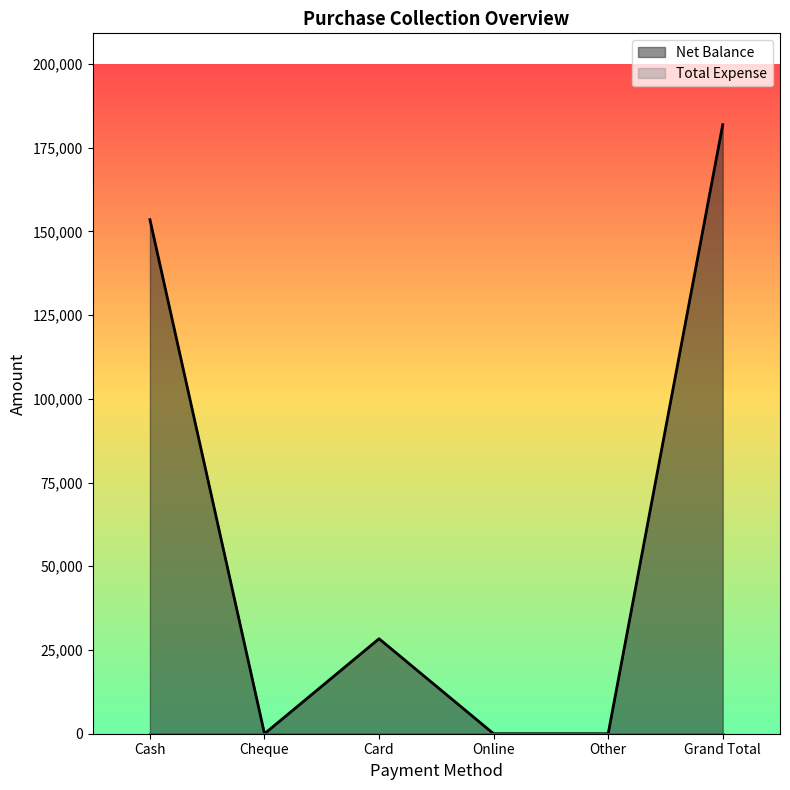

What is the difference between the second highest and second lowest values?

153496